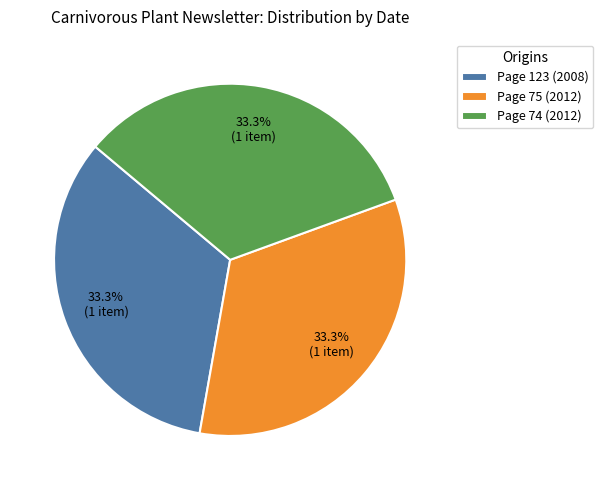

True or false: Page 75 (2012) accounts for 33% of the total.

True